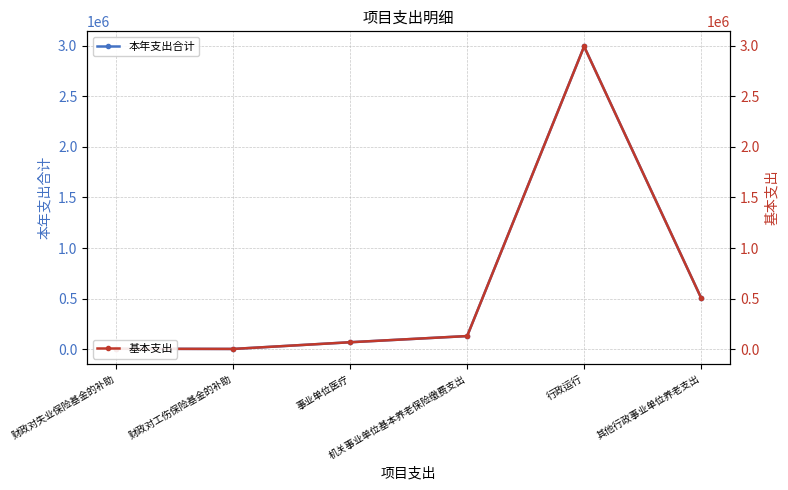

The value of 基本支出 at 财政对失业保险基金的补助 is 5629.6. True or false?

True